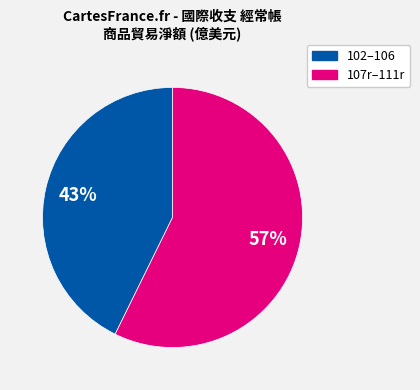

True or false: 102–106 accounts for 43% of the total.

True